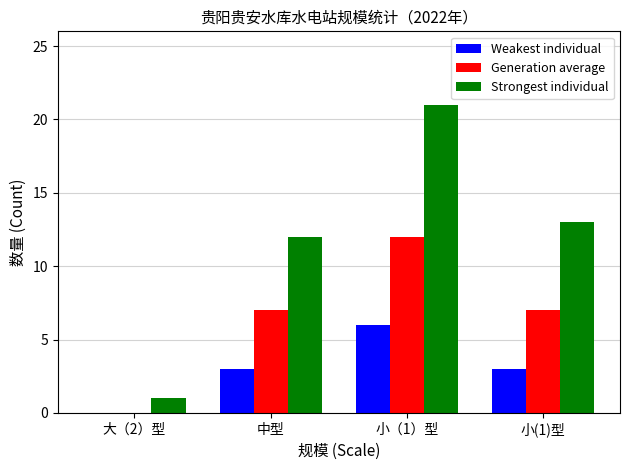

The value of Strongest individual at 小(1)型 is 13. True or false?

True